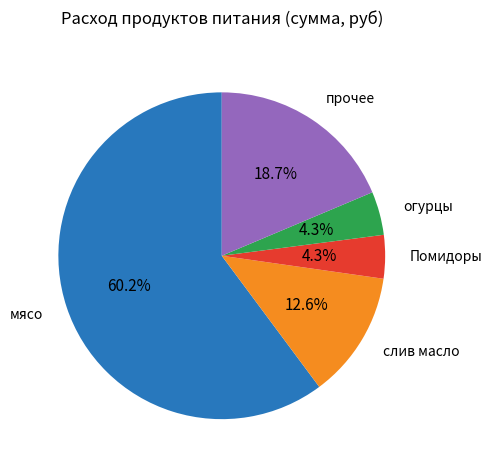

Count the number of slices in the pie.

5